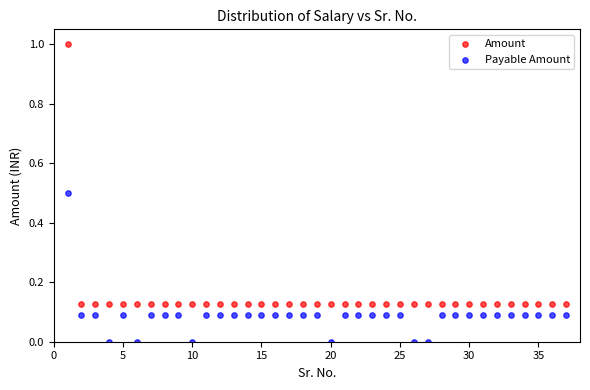

Across all data points, what is the range of Y values (max minus min)?

1.0